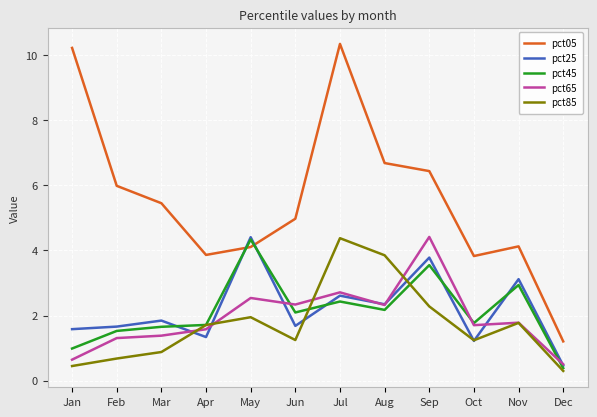

Is it true that pct65 equals 2.3 at Aug?

True